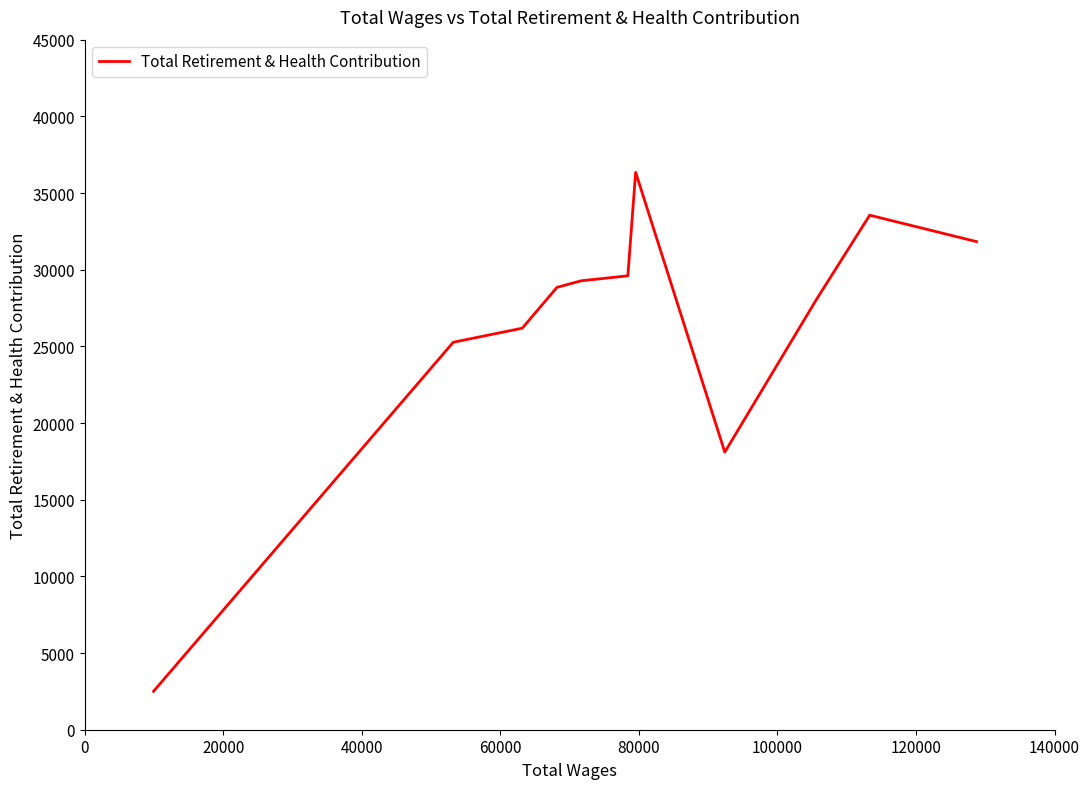

What is the minimum value shown in the chart?

2506